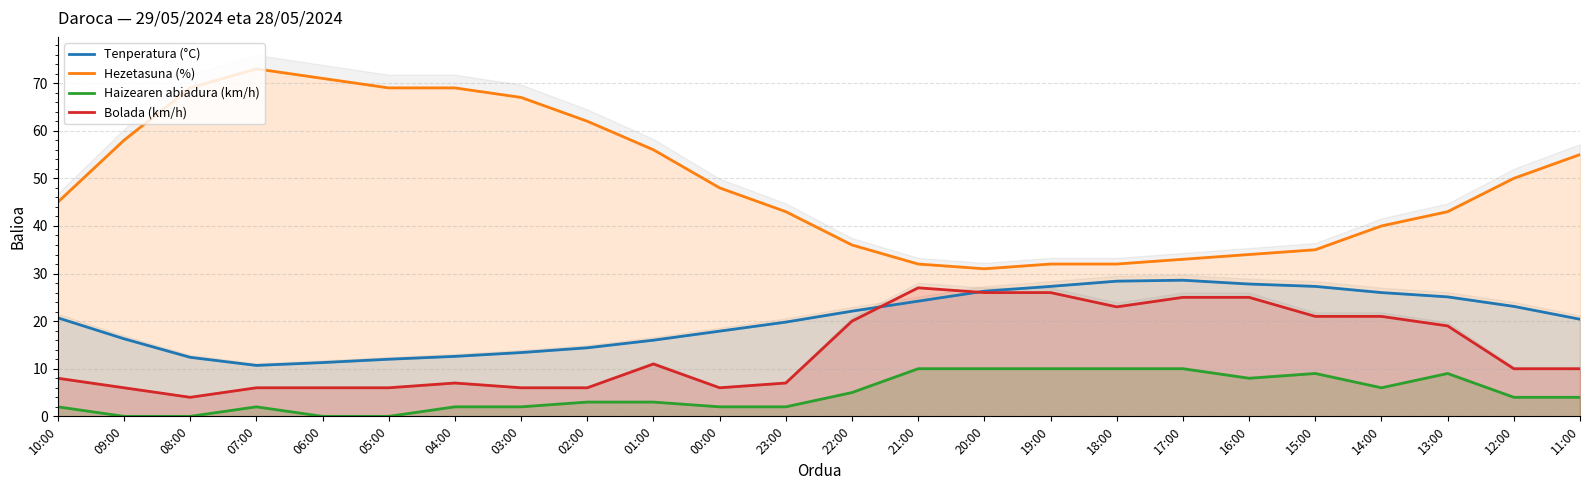

True or false: Haizearen abiadura (km/h) and Hezetasuna (%) intersect in this chart.

False